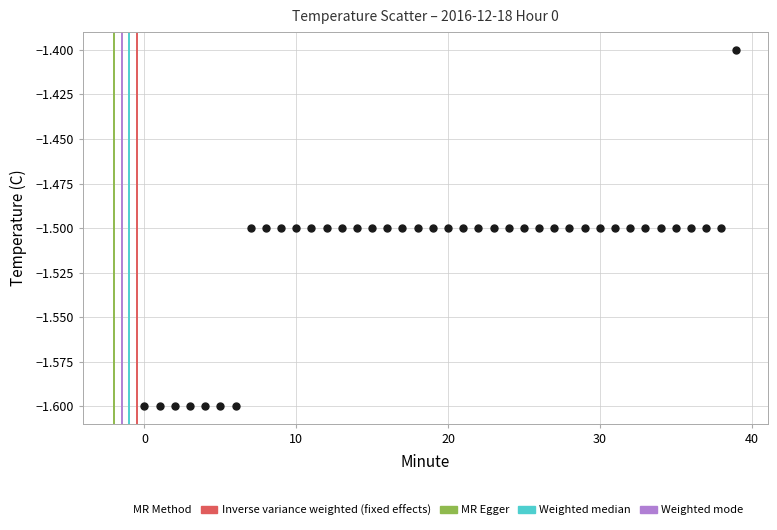

What Y value in the scatter plot is closest to -1?

-1.4